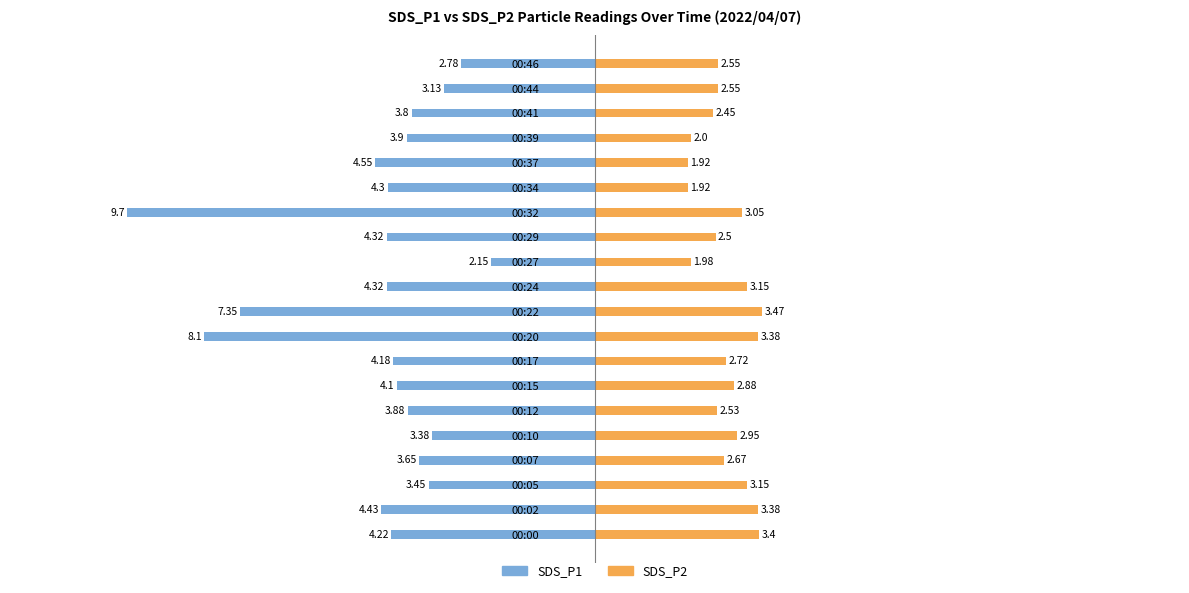

Which series has the largest range (max minus min)?

SDS_P1